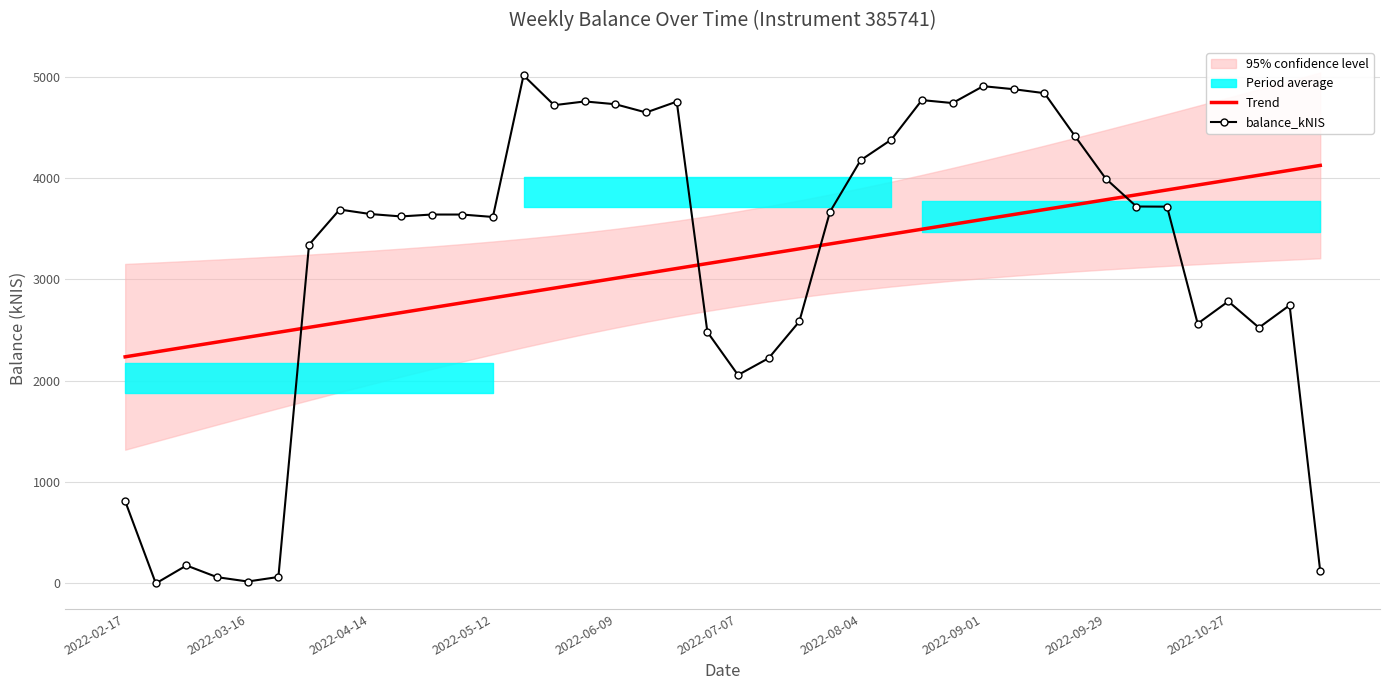

How many data points does each series have?

40